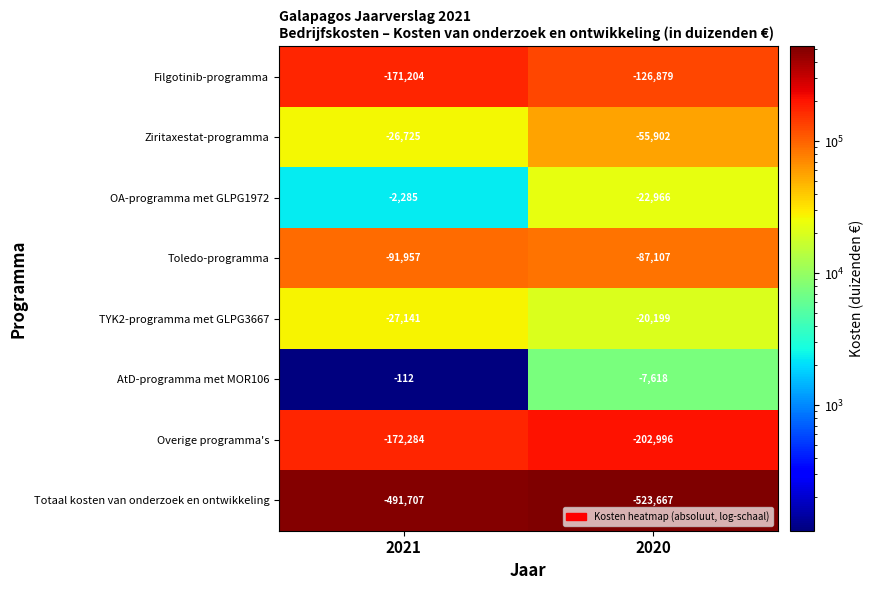

Which series changed the most between 2021 and 2020?

Filgotinib-programma